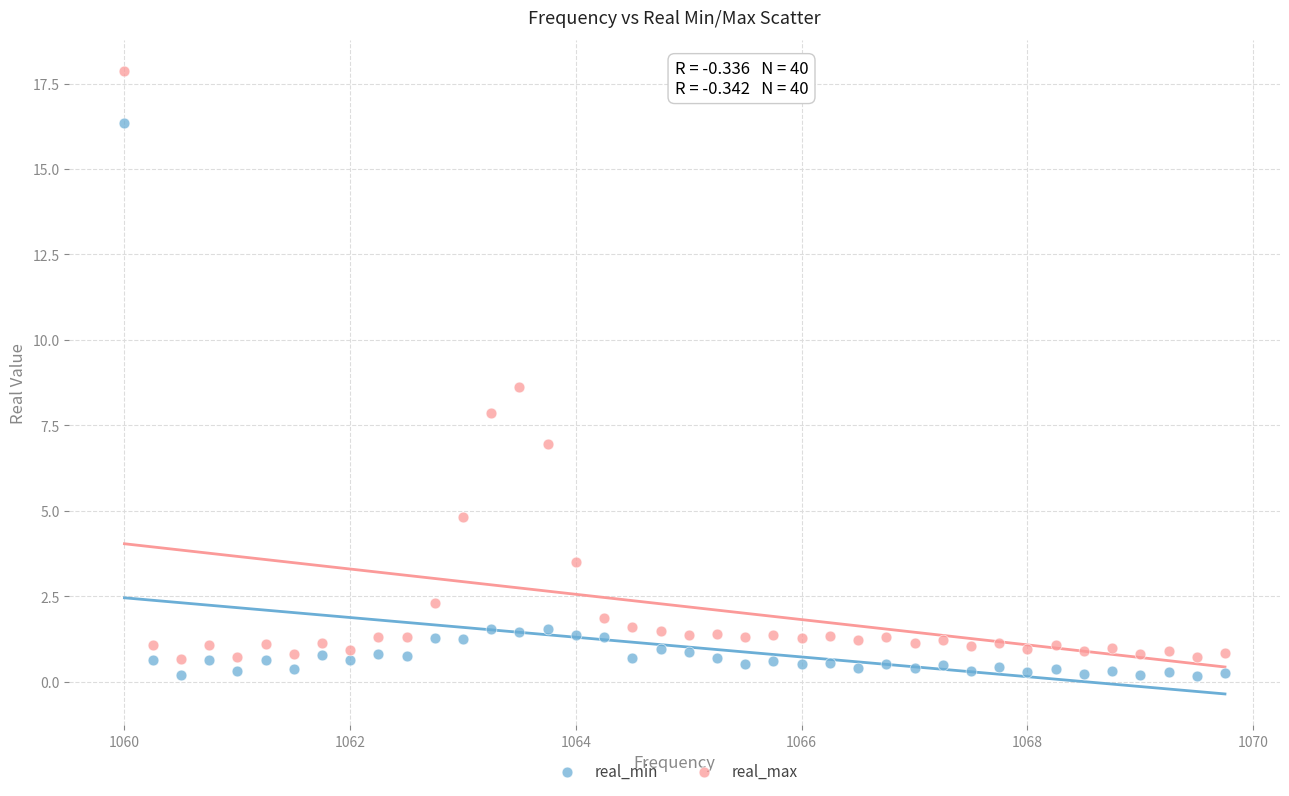

Across all data points, what is the range of X values (max minus min)?

9.8